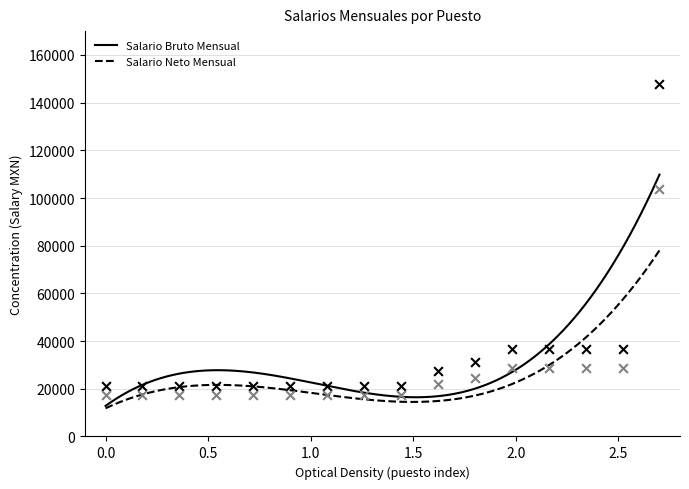

At how many categories does at least one series exceed 75147?

1